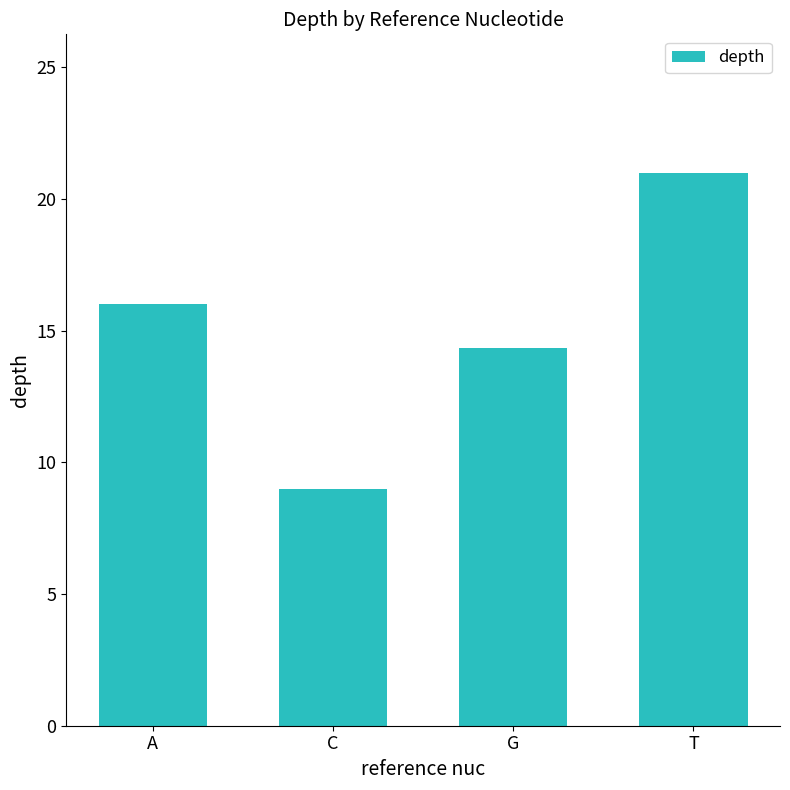

List the labels in order of value, largest first.

T, A, G, C